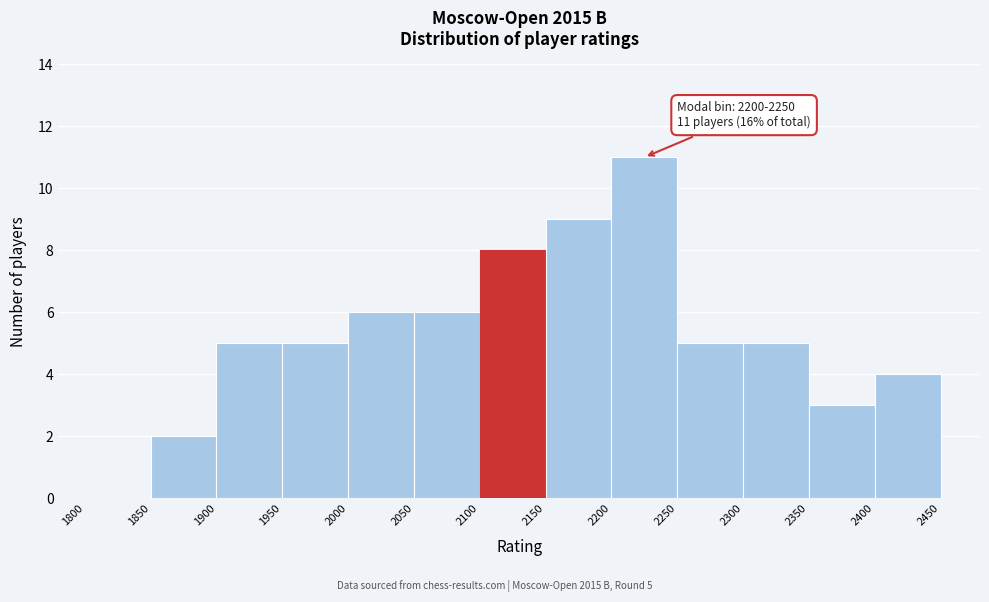

Which range on the x-axis has the tallest bar?

2200 to 2250